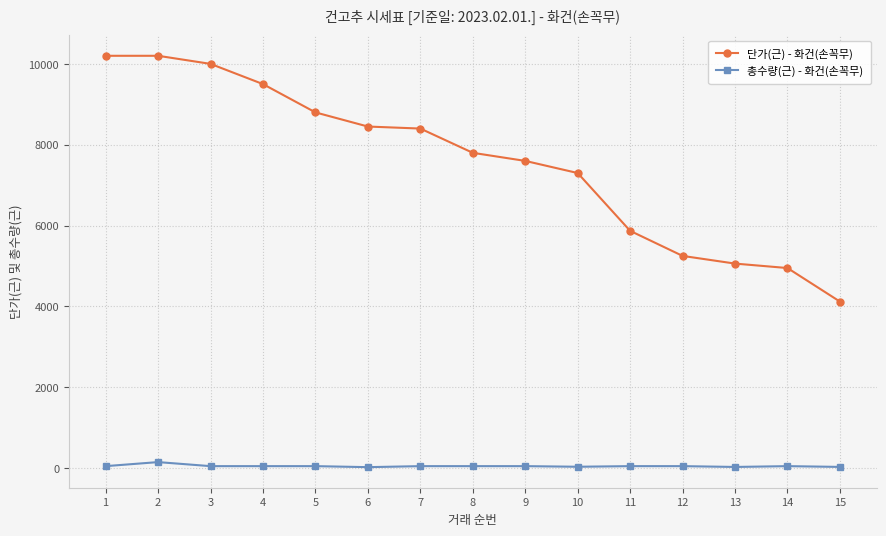

True or false: 단가(근) - 화건(손꼭무) and 총수량(근) - 화건(손꼭무) intersect in this chart.

False